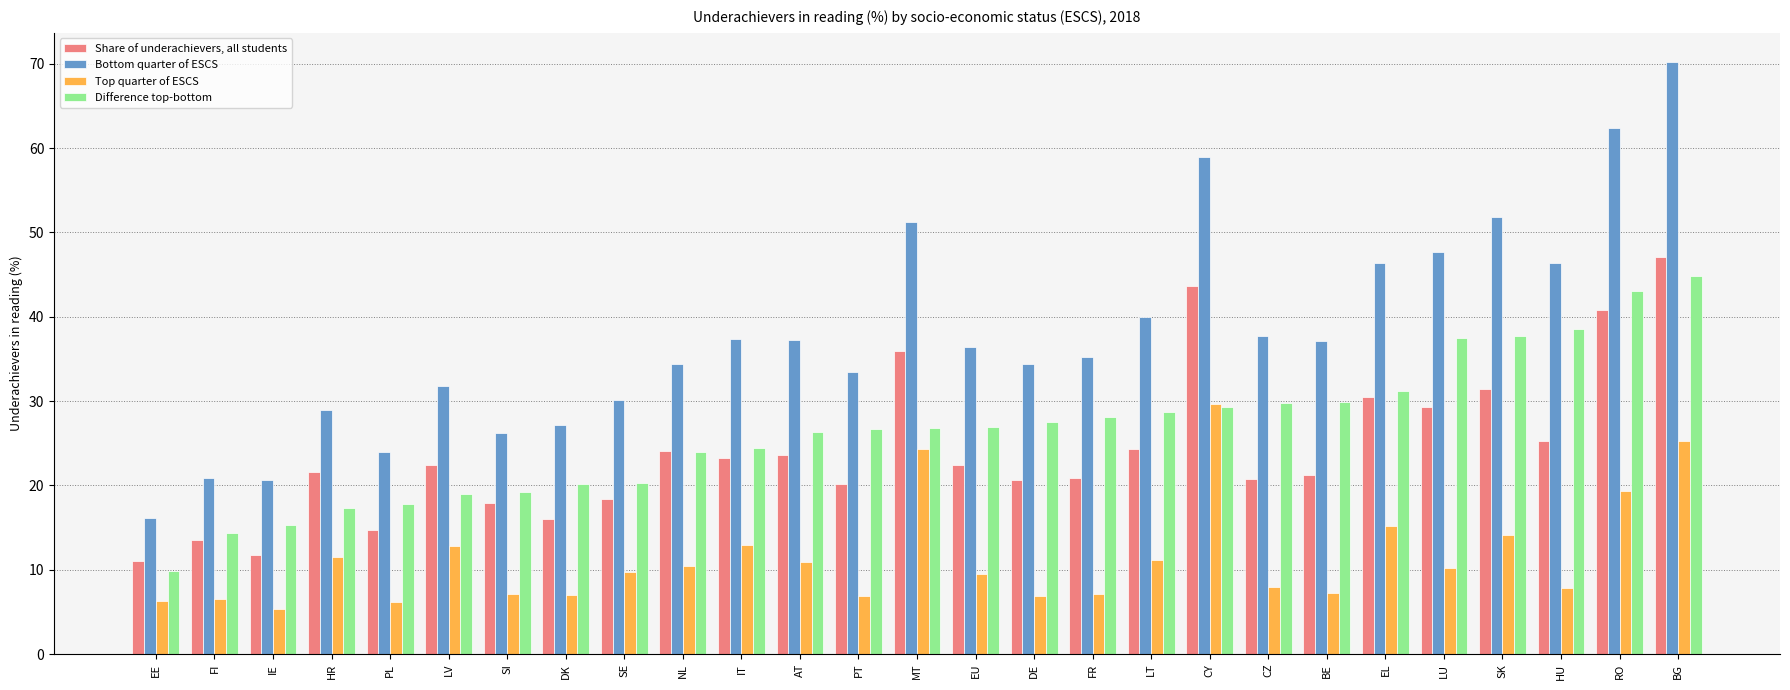

Which category has the lowest value across all series?

IE